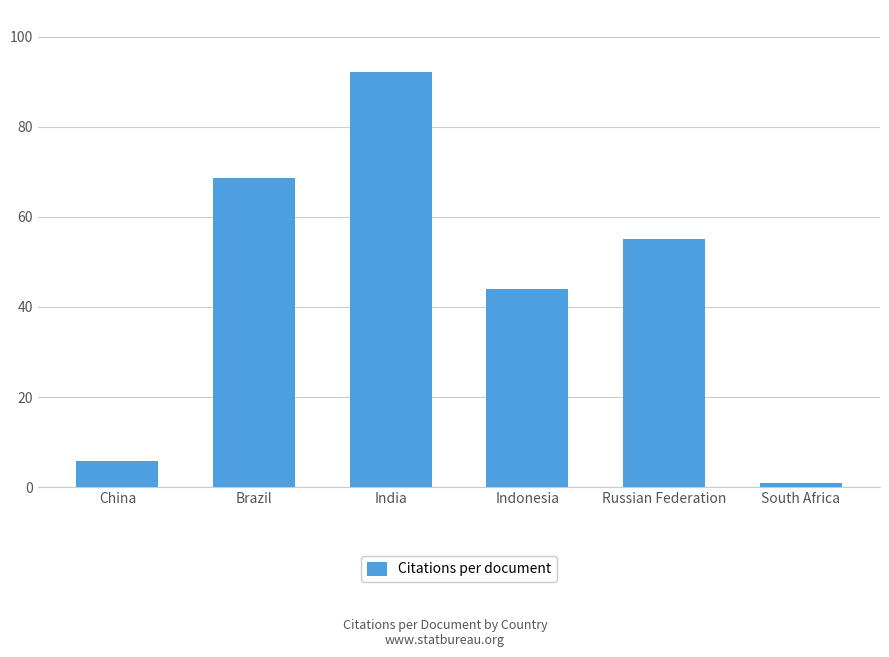

True or false: the data shows 36.3 at Brazil.

False